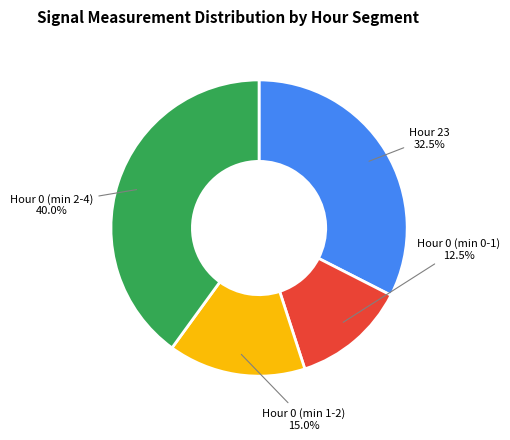

Is there any slice that represents more than half of the pie?

No